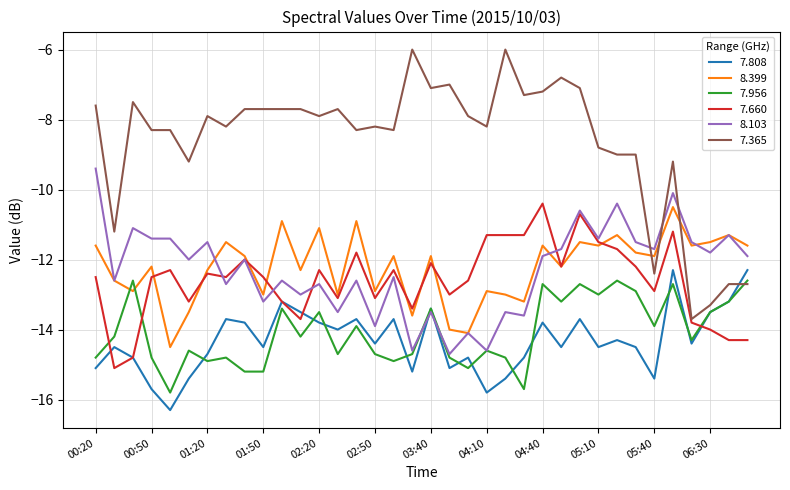

Reading left to right, transcribe all the data shown in this chart.

7.808: -15.1	-14.5	-14.8	-15.7	-16.3	-15.4	-14.7	-13.7	-13.8	-14.5	-13.2	-13.5	-13.8	-14.0	-13.7	-14.4	-13.7	-15.2	-13.4	-15.1	-14.8	-15.8	-15.4	-14.8	-13.8	-14.5	-13.7	-14.5	-14.3	-14.5	-15.4	-12.3	-14.4	-13.5	-13.2	-12.3
8.399: -11.6	-12.6	-12.9	-12.2	-14.5	-13.5	-12.3	-11.5	-11.9	-13.0	-10.9	-12.3	-11.1	-13.0	-10.9	-12.9	-11.9	-13.6	-11.9	-14.0	-14.1	-12.9	-13.0	-13.2	-11.6	-12.2	-11.5	-11.6	-11.3	-11.8	-11.9	-10.5	-11.6	-11.5	-11.3	-11.6
7.956: -14.8	-14.2	-12.6	-14.8	-15.8	-14.6	-14.9	-14.8	-15.2	-15.2	-13.4	-14.2	-13.5	-14.7	-13.9	-14.7	-14.9	-14.7	-13.4	-14.8	-15.1	-14.6	-14.8	-15.7	-12.7	-13.2	-12.7	-13.0	-12.6	-12.9	-13.9	-12.7	-14.3	-13.5	-13.2	-12.6
7.660: -12.5	-15.1	-14.8	-12.5	-12.3	-13.2	-12.4	-12.5	-12.0	-12.5	-13.2	-13.7	-12.3	-13.1	-11.8	-13.1	-12.3	-13.4	-12.1	-13.0	-12.6	-11.3	-11.3	-11.3	-10.4	-12.2	-10.7	-11.5	-11.7	-12.2	-12.9	-11.2	-13.8	-14.0	-14.3	-14.3
8.103: -9.4	-12.6	-11.1	-11.4	-11.4	-12.0	-11.5	-12.7	-12.0	-13.2	-12.6	-13.0	-12.7	-13.5	-12.6	-13.9	-12.5	-14.6	-13.5	-14.7	-14.1	-14.6	-13.5	-13.6	-11.9	-11.7	-10.6	-11.4	-10.4	-11.5	-11.7	-10.1	-11.5	-11.8	-11.3	-11.9
7.365: -7.6	-11.2	-7.5	-8.3	-8.3	-9.2	-7.9	-8.2	-7.7	-7.7	-7.7	-7.7	-7.9	-7.7	-8.3	-8.2	-8.3	-6.0	-7.1	-7.0	-7.9	-8.2	-6.0	-7.3	-7.2	-6.8	-7.1	-8.8	-9.0	-9.0	-12.4	-9.2	-13.7	-13.3	-12.7	-12.7